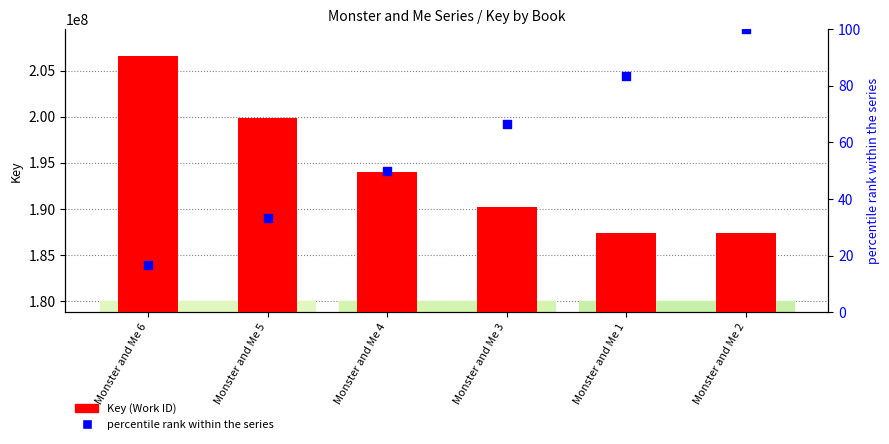

What are all the series names shown in the legend?

Key (Work ID), percentile rank within the series